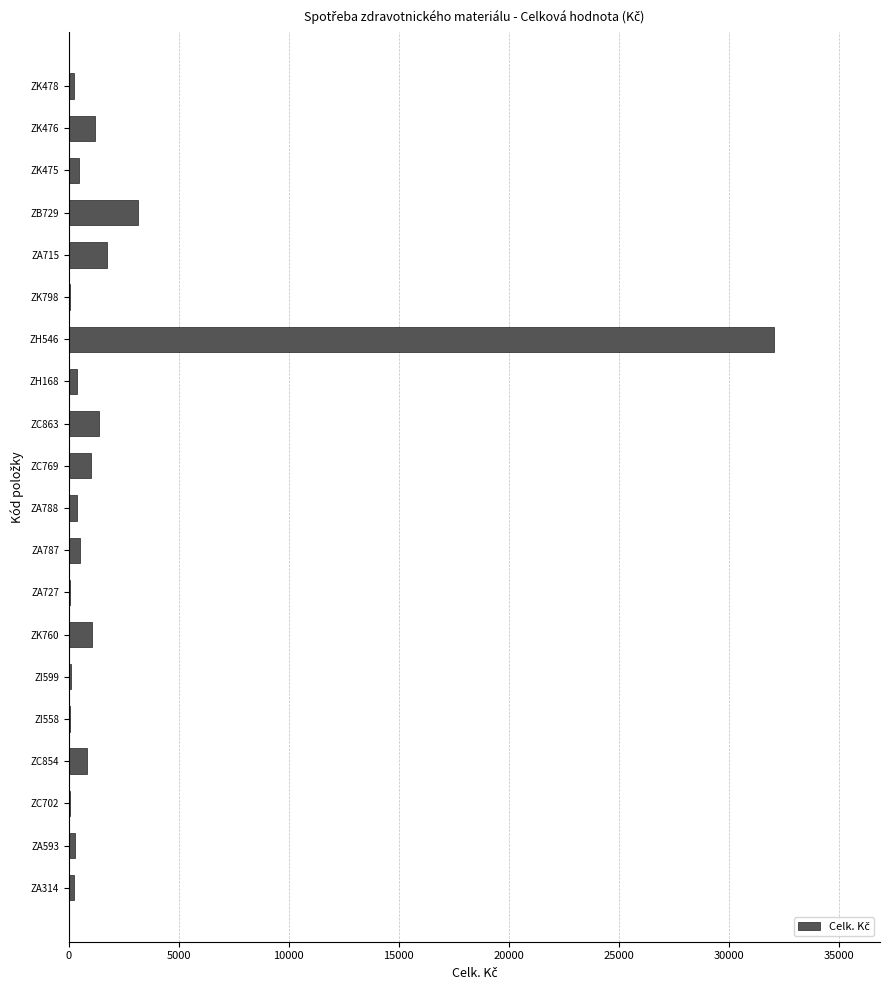

True or false: the data shows 1064.5 at ZK760.

True